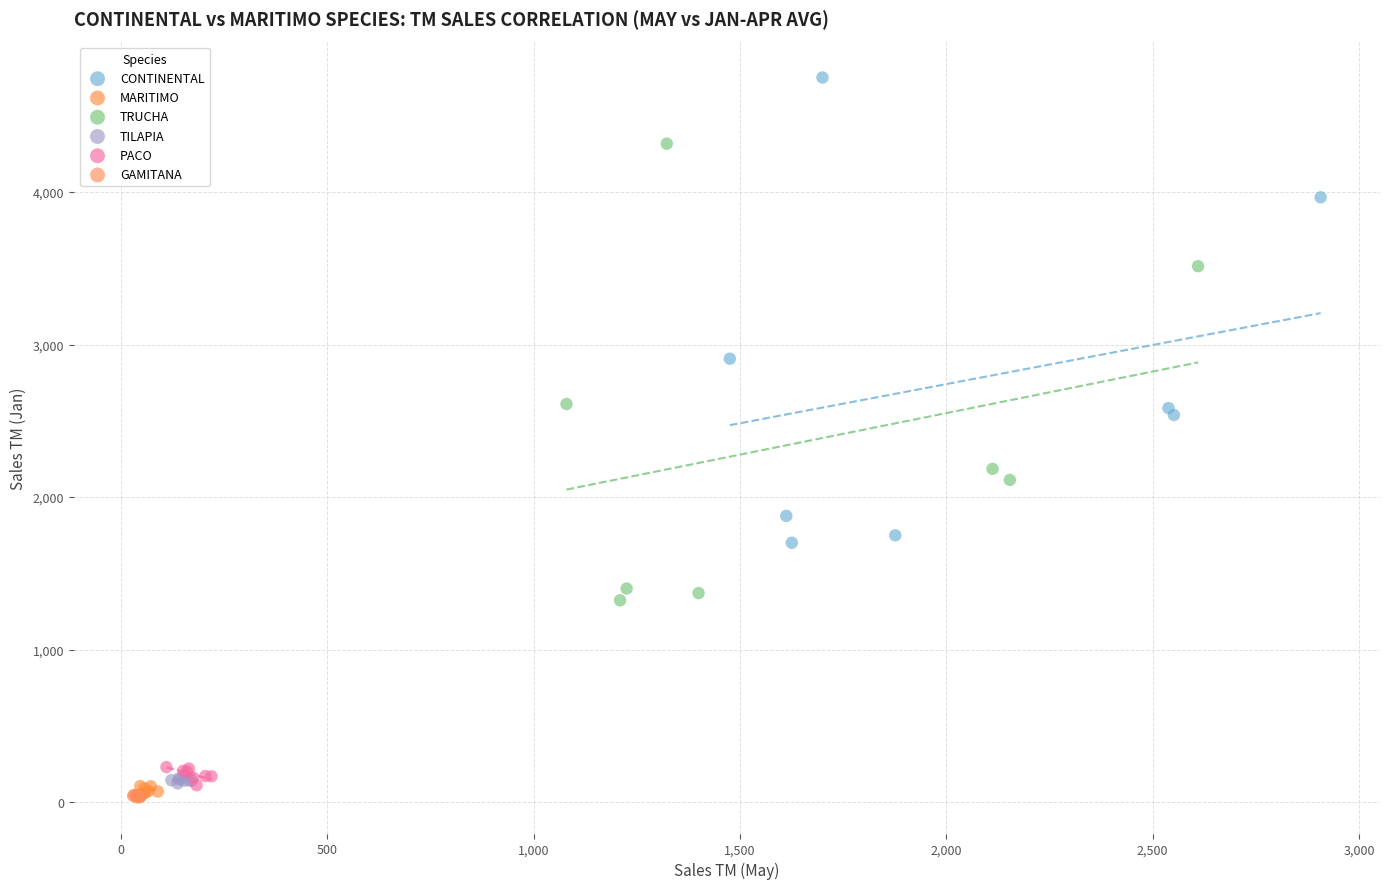

Which series contains the highest Y value?

CONTINENTAL